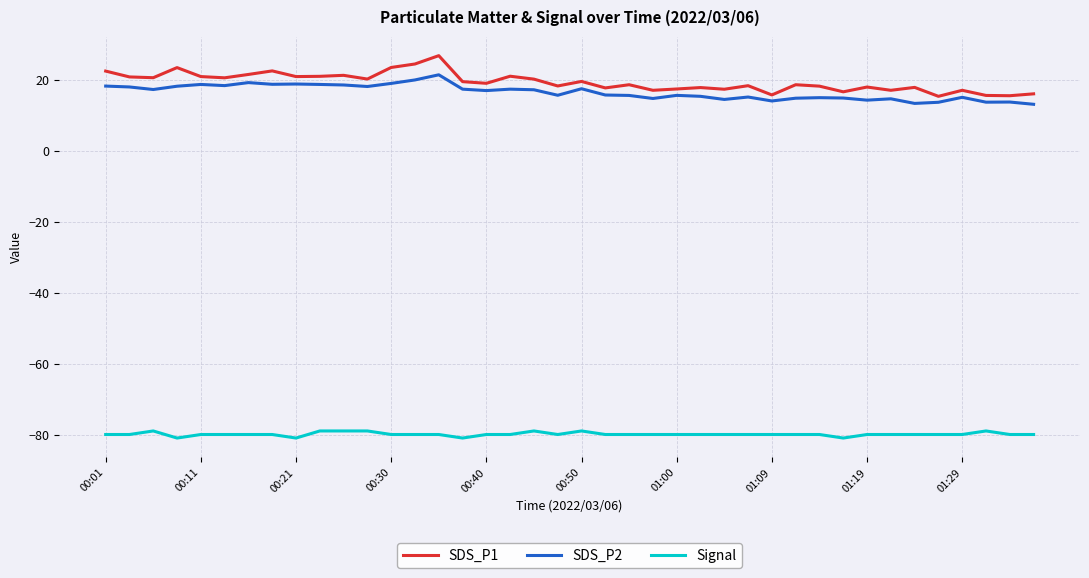

What is the highest value of the Signal series?

-79.0